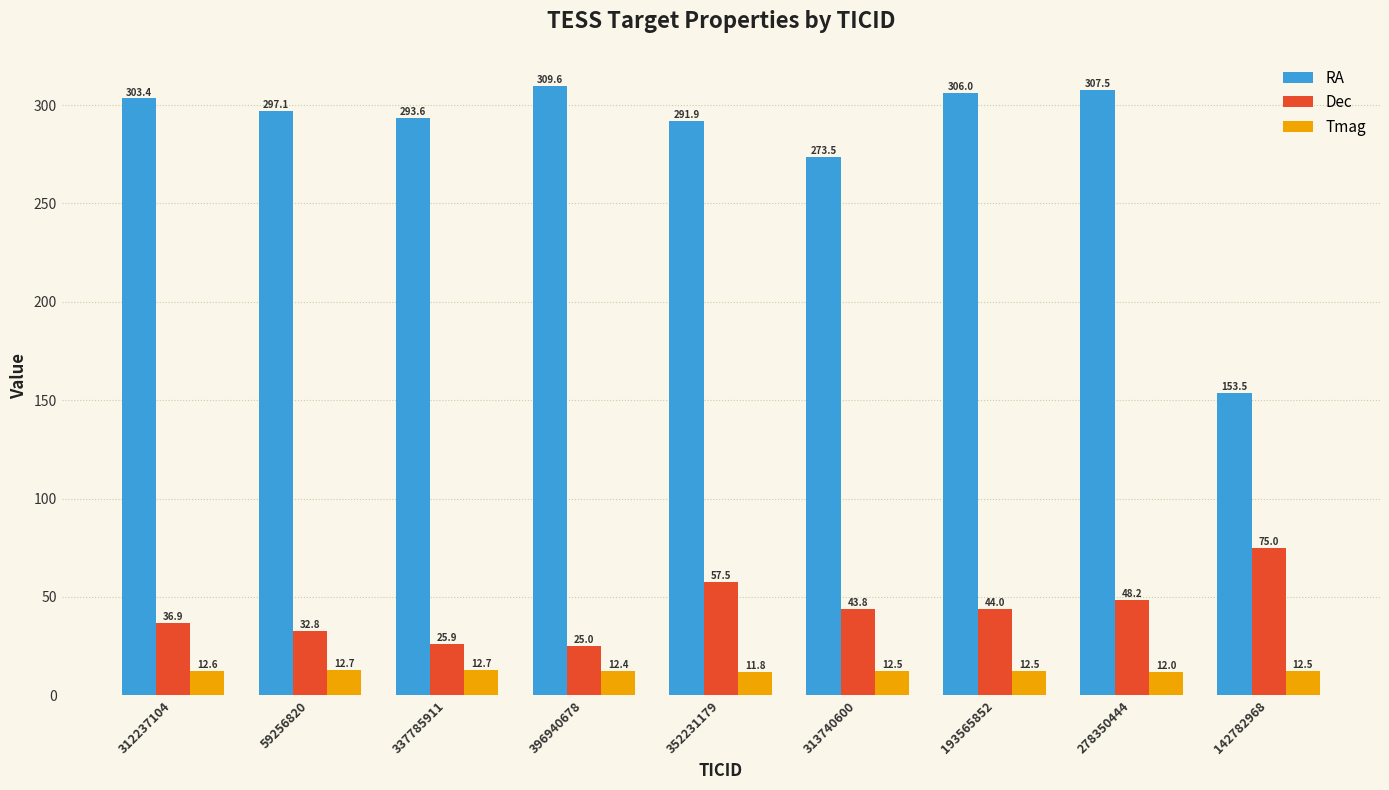

Reading left to right, what are all the values shown in this chart?

RA: 312237104=303.4	59256820=297.1	337785911=293.6	396940678=309.6	352231179=291.9	313740600=273.5	193565852=306.0	278350444=307.5	142782968=153.5
Dec: 312237104=36.9	59256820=32.8	337785911=25.9	396940678=25.0	352231179=57.5	313740600=43.8	193565852=44.0	278350444=48.2	142782968=75.0
Tmag: 312237104=12.6	59256820=12.7	337785911=12.7	396940678=12.4	352231179=11.8	313740600=12.5	193565852=12.5	278350444=12.0	142782968=12.5